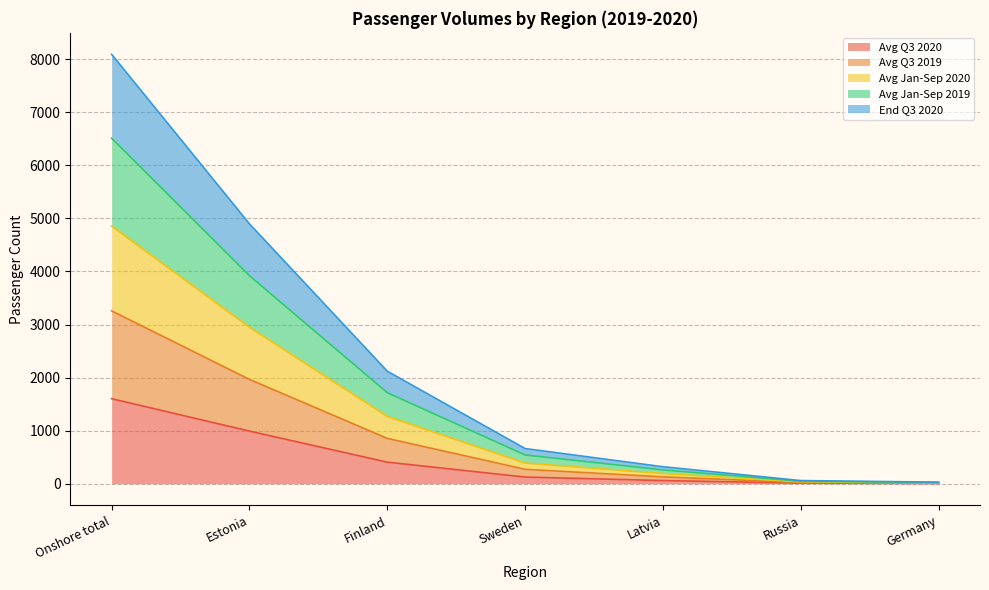

What is the total value across all series at Sweden?

663